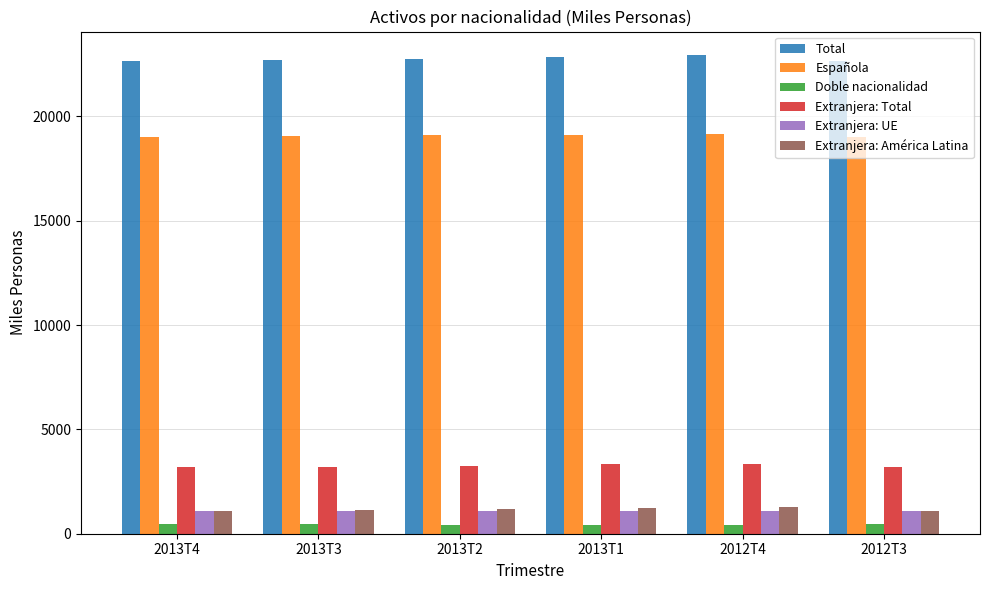

What is the maximum value for Extranjera: UE?

1109.3